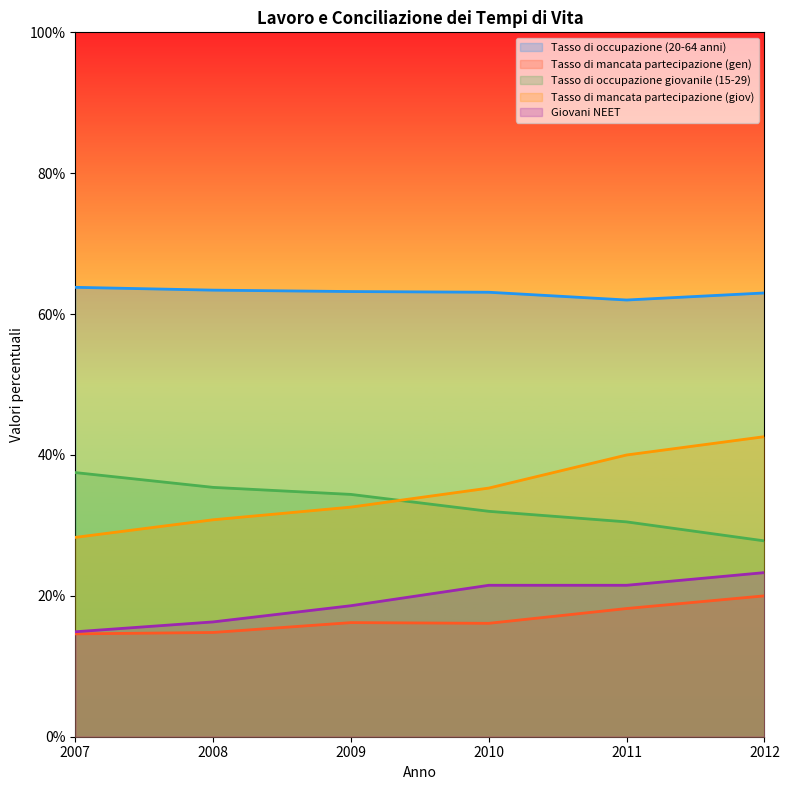

Reading right to left, extract all data points from this chart.

Tasso di occupazione (20-64 anni): 2012=63.0	2011=62.0	2010=63.1	2009=63.2	2008=63.4	2007=63.8
Tasso di mancata partecipazione (gen): 2012=20.0	2011=18.2	2010=16.1	2009=16.2	2008=14.8	2007=14.6
Tasso di occupazione giovanile (15-29): 2012=27.8	2011=30.5	2010=32.0	2009=34.4	2008=35.4	2007=37.5
Tasso di mancata partecipazione (giov): 2012=42.6	2011=40.0	2010=35.3	2009=32.6	2008=30.8	2007=28.3
Giovani NEET: 2012=23.3	2011=21.5	2010=21.5	2009=18.6	2008=16.3	2007=14.9